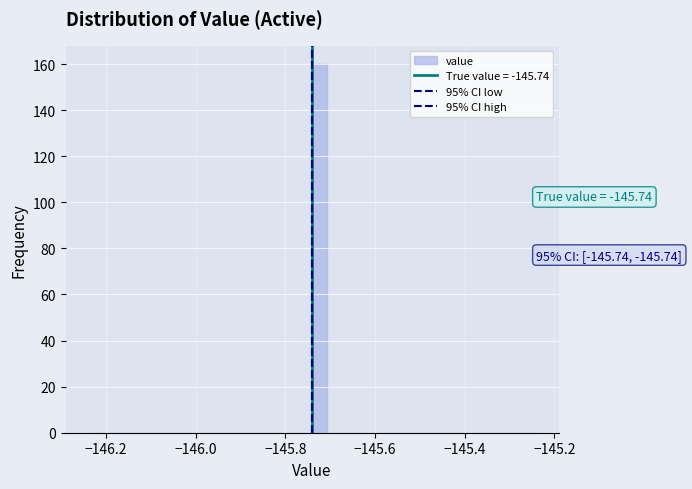

Around what value on the x-axis is the tallest bar? Give the approximate position of its centre, as read against the axis.

-145.72